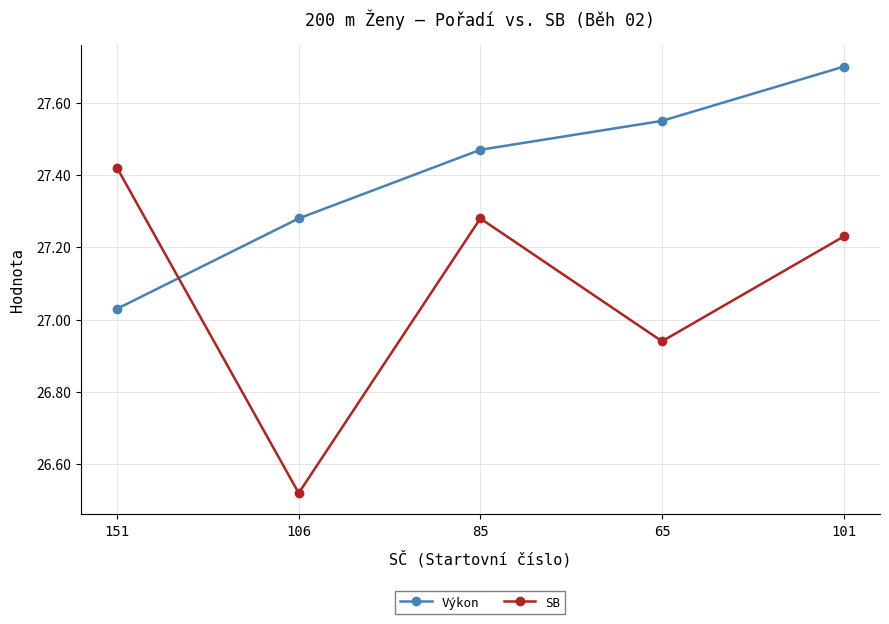

What is the average value of the SB series?

27.1